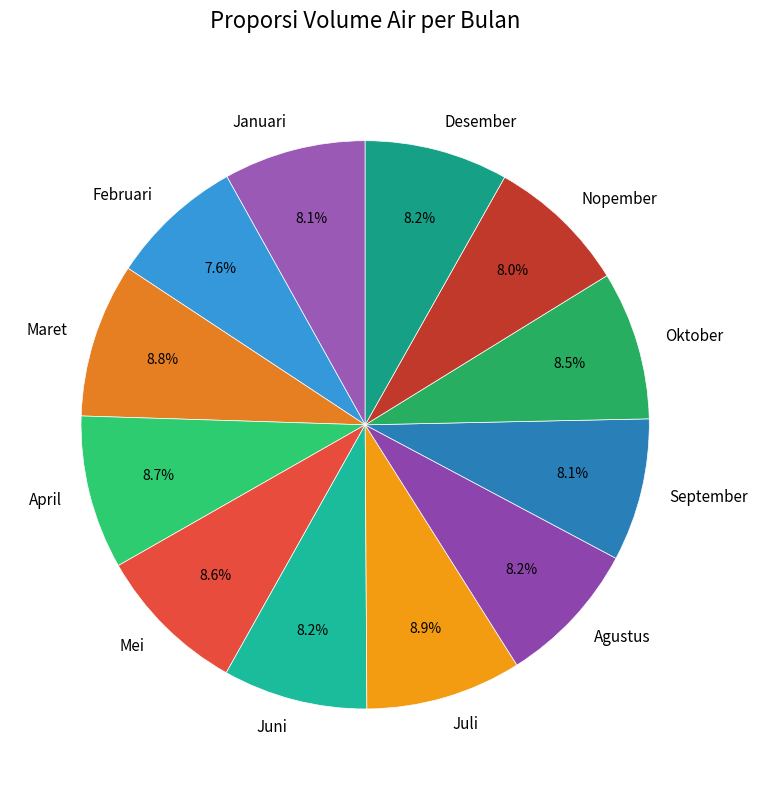

To the nearest percent, what portion does April represent?

9%